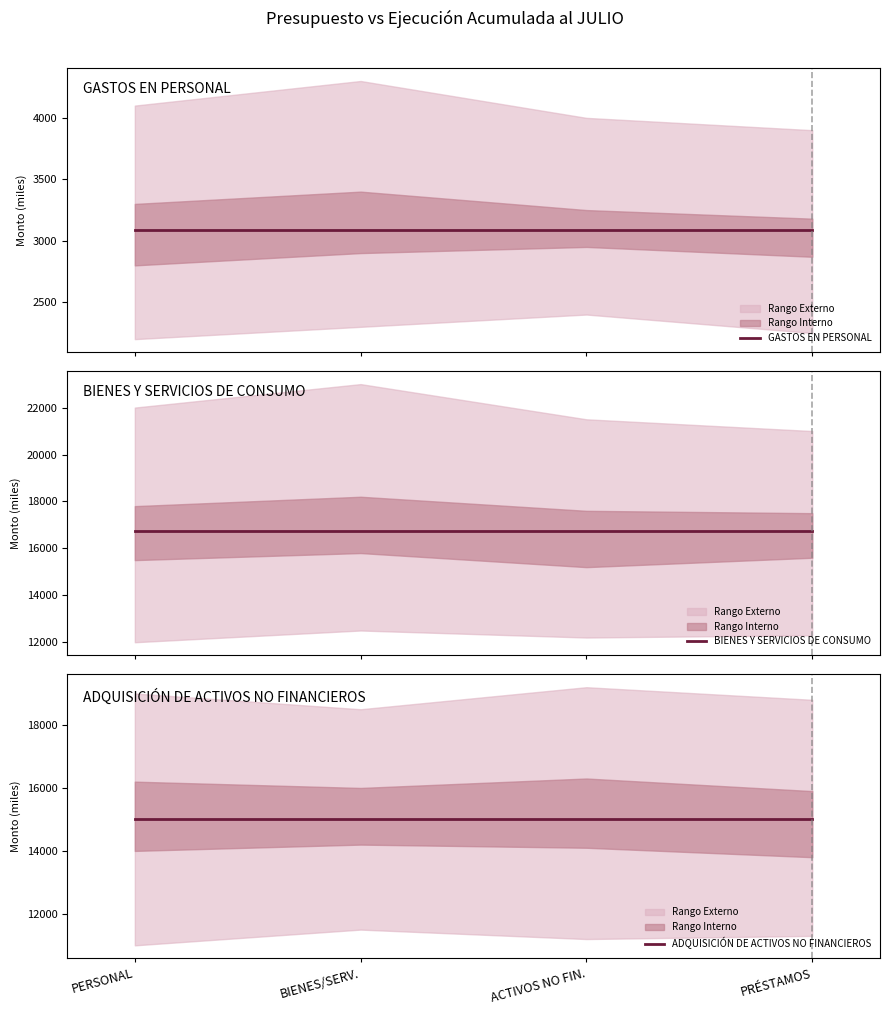

True or false: BIENES Y SERVICIOS DE CONSUMO and GASTOS EN PERSONAL cross at least once.

False